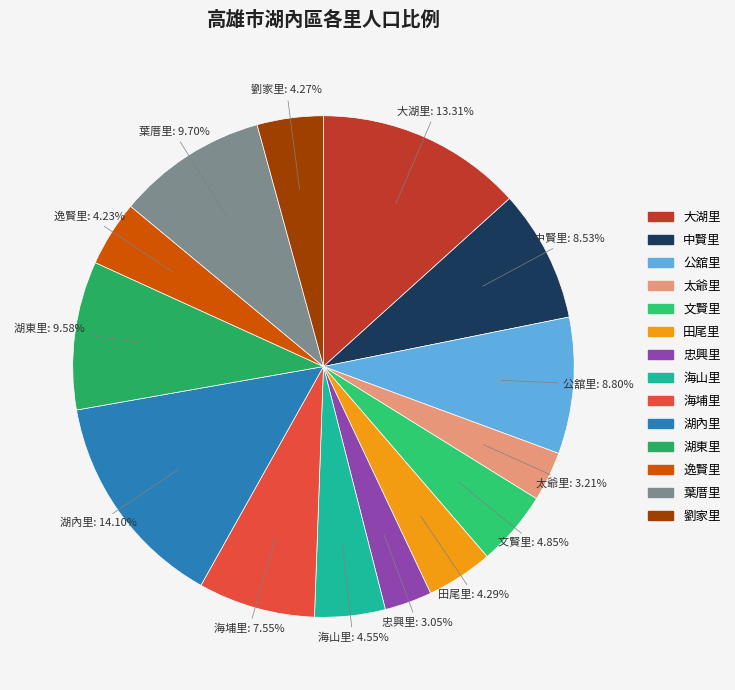

How many slices are in this pie chart?

14